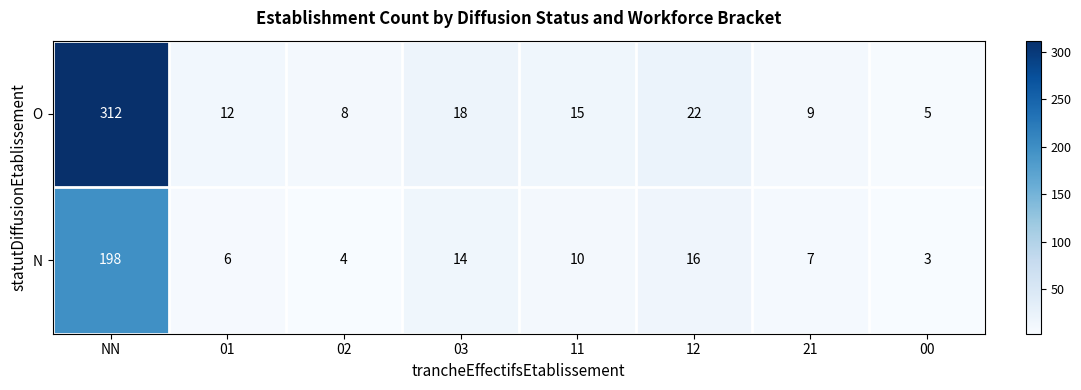

What is the greatest value displayed?

312